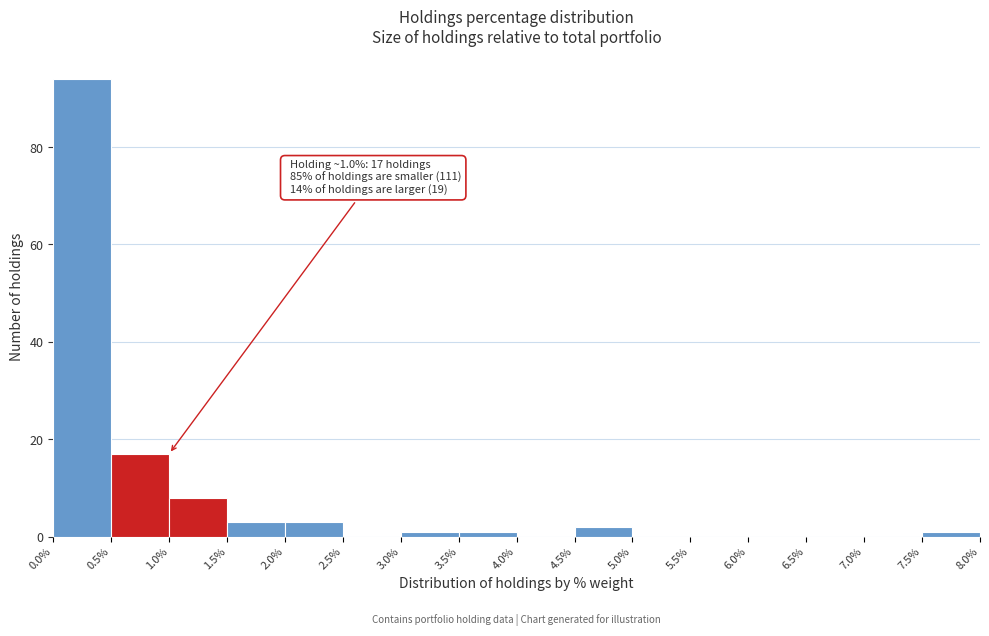

Which range on the x-axis has the tallest bar?

0.0% to 0.5%